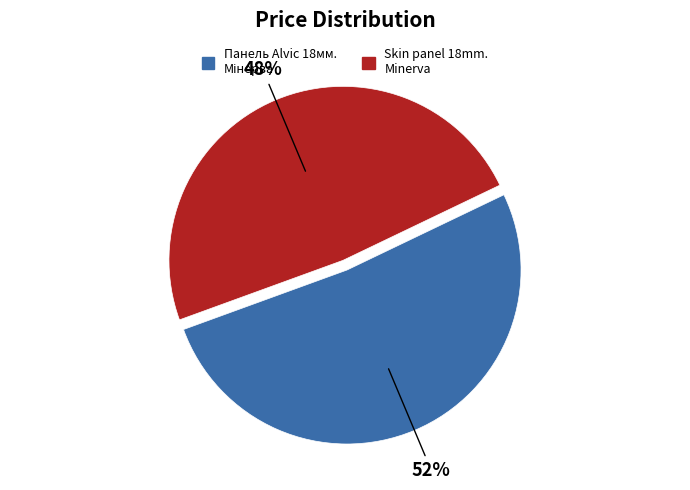

Which slice is the smallest?

Skin panel 18mm. Minerva